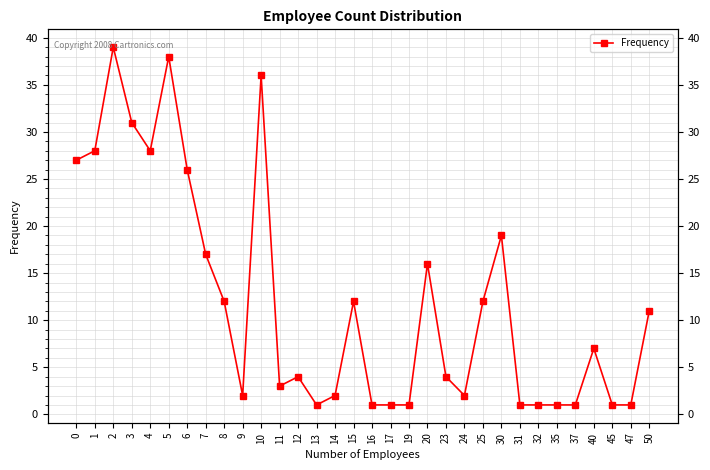

Which has a higher value, 14 or 8?

8